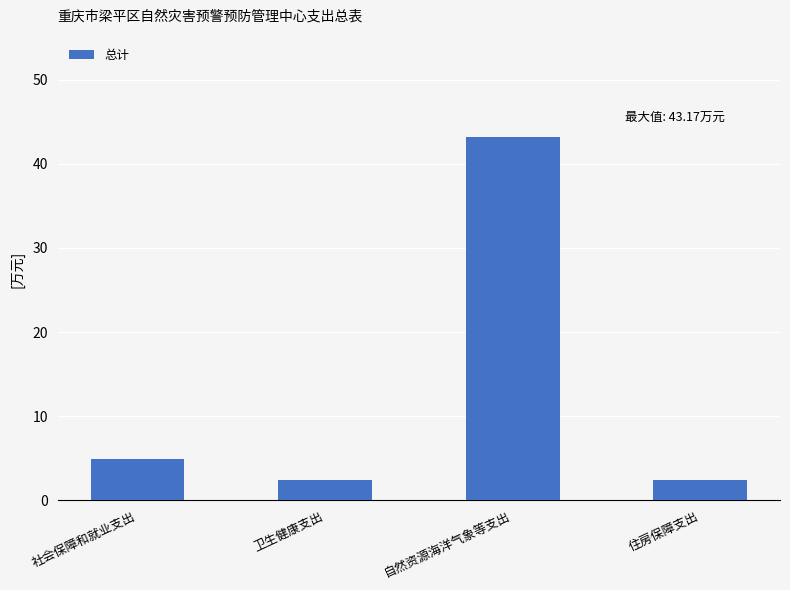

What is the minimum value shown in the chart?

2.4